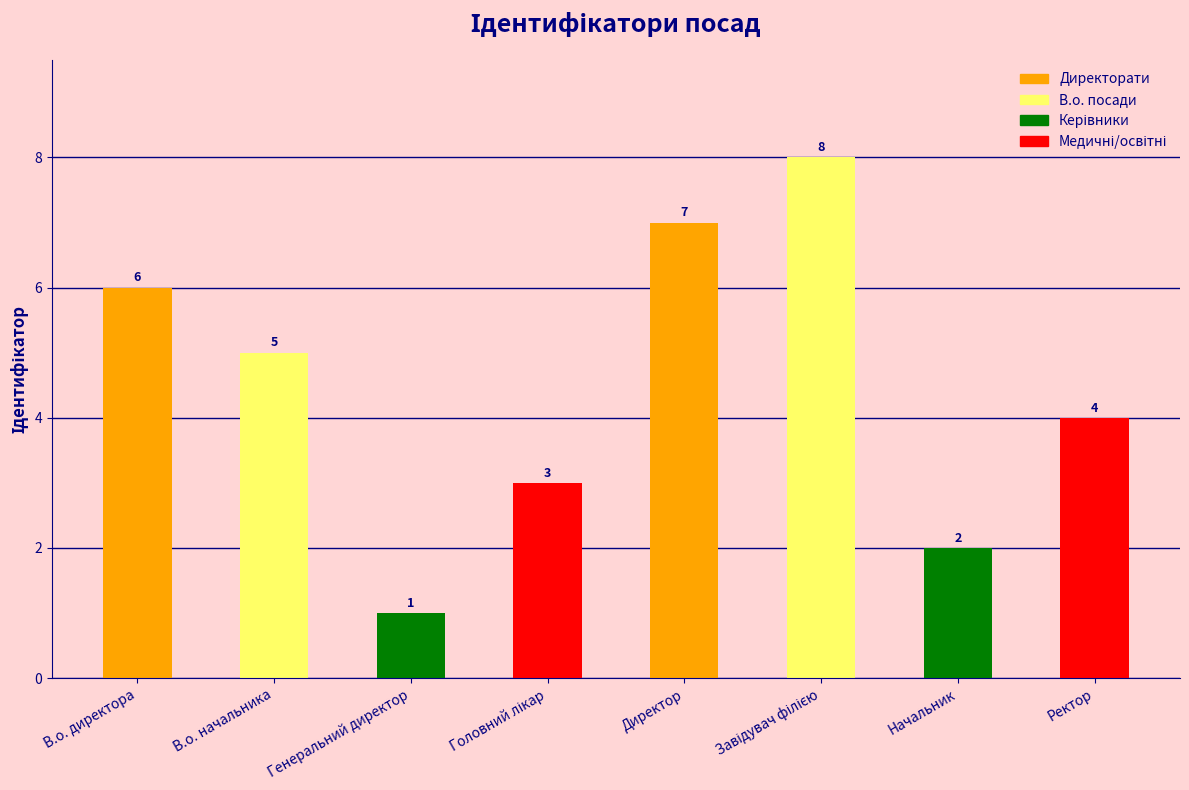

Is it true that the value at В.о. директора is 6?

True